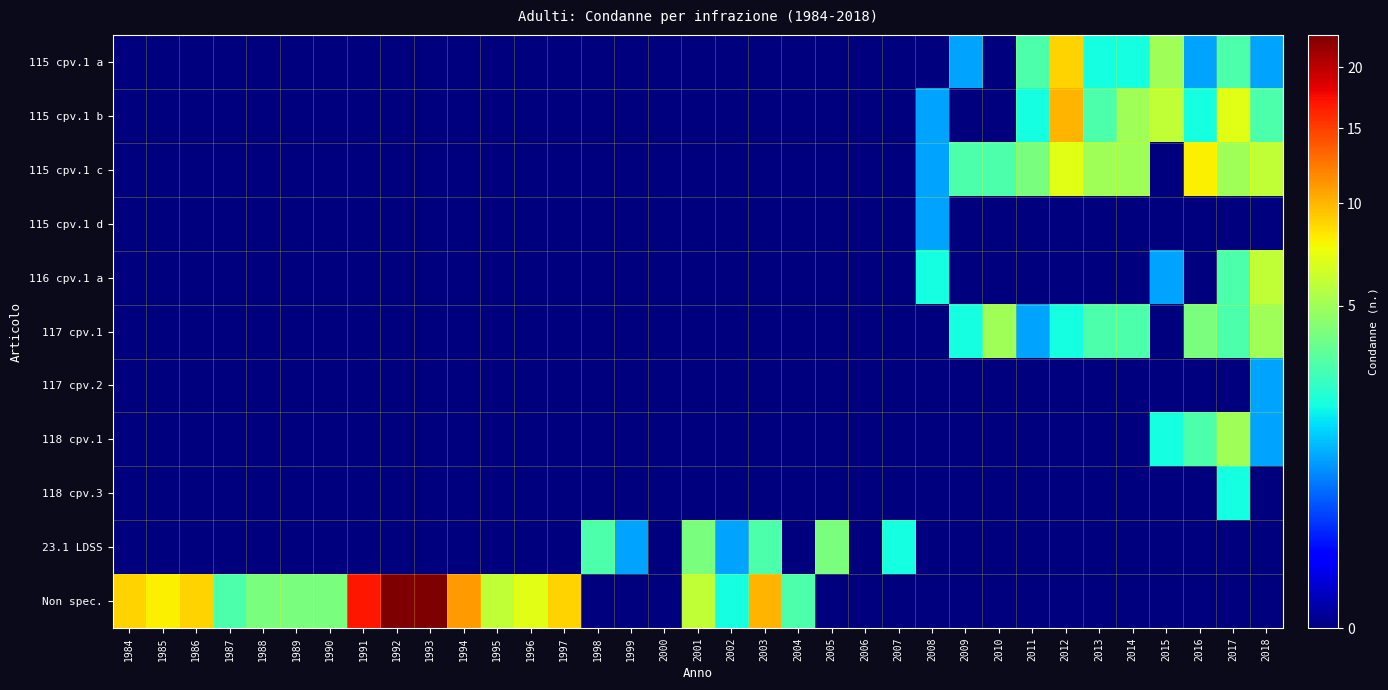

What is the difference between the highest and lowest values at 1992?

23